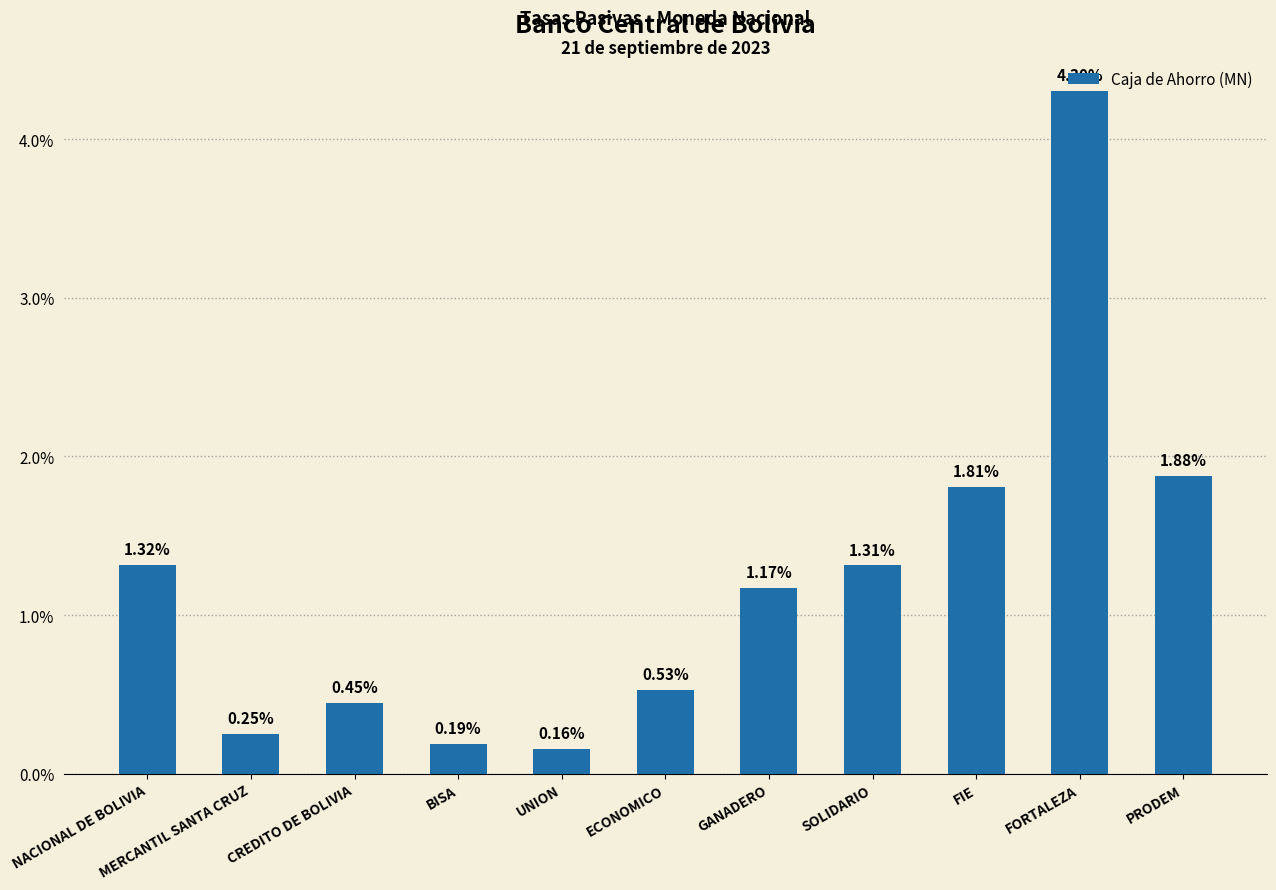

What is the difference between the values at FORTALEZA and SOLIDARIO?

3.0